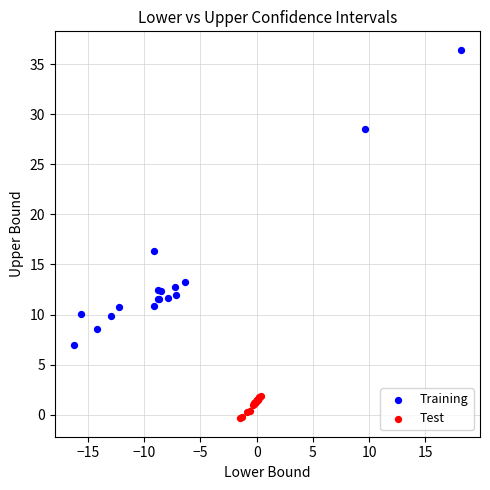

Which series has the widest spread of Y values?

Training